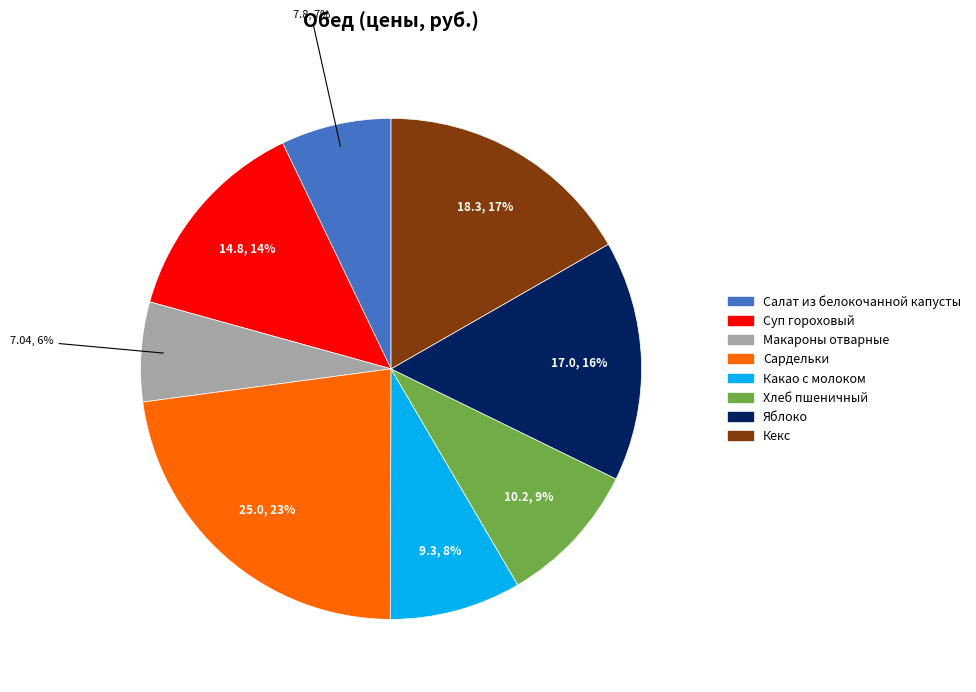

Is there any slice that represents more than half of the pie?

No